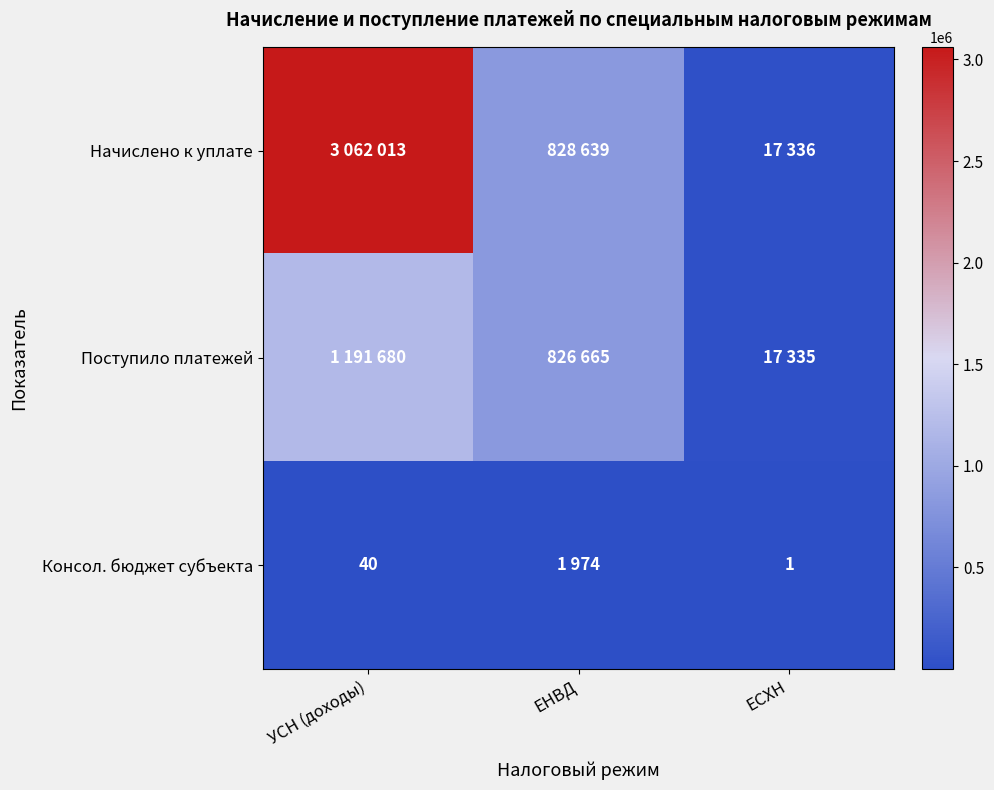

How many Начислено к уплате values are between 17336 and 3062013?

3